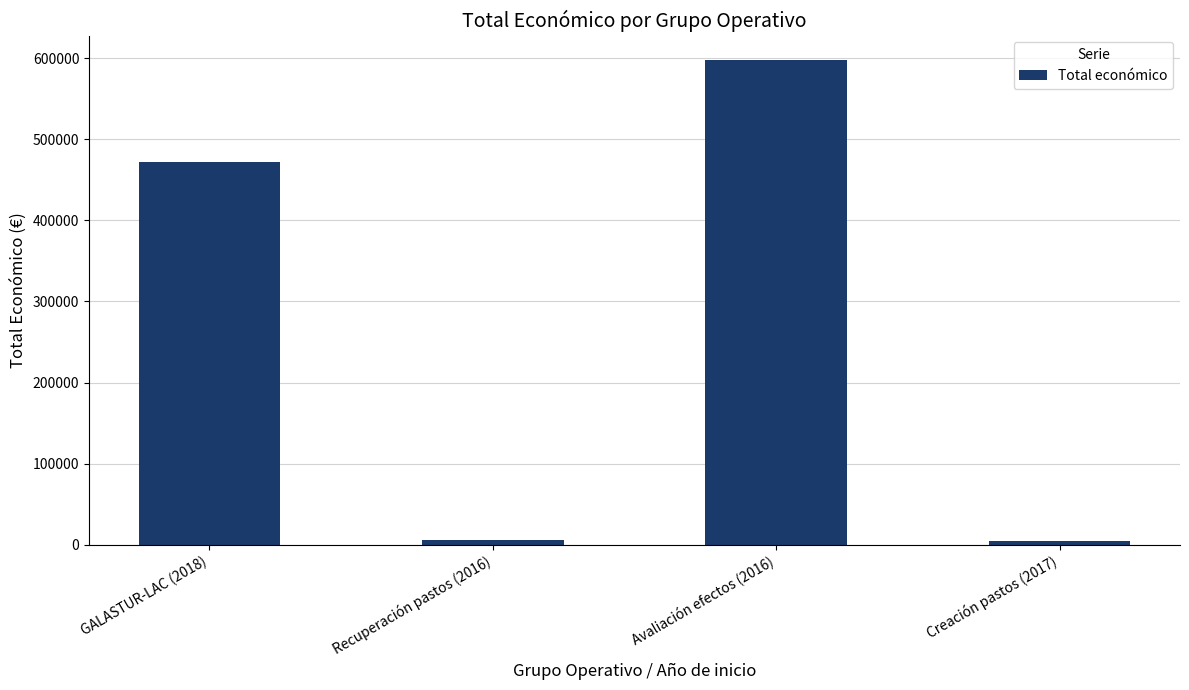

What is the change in value from GALASTUR-LAC (2018) to Avaliación efectos (2016)?

+126577